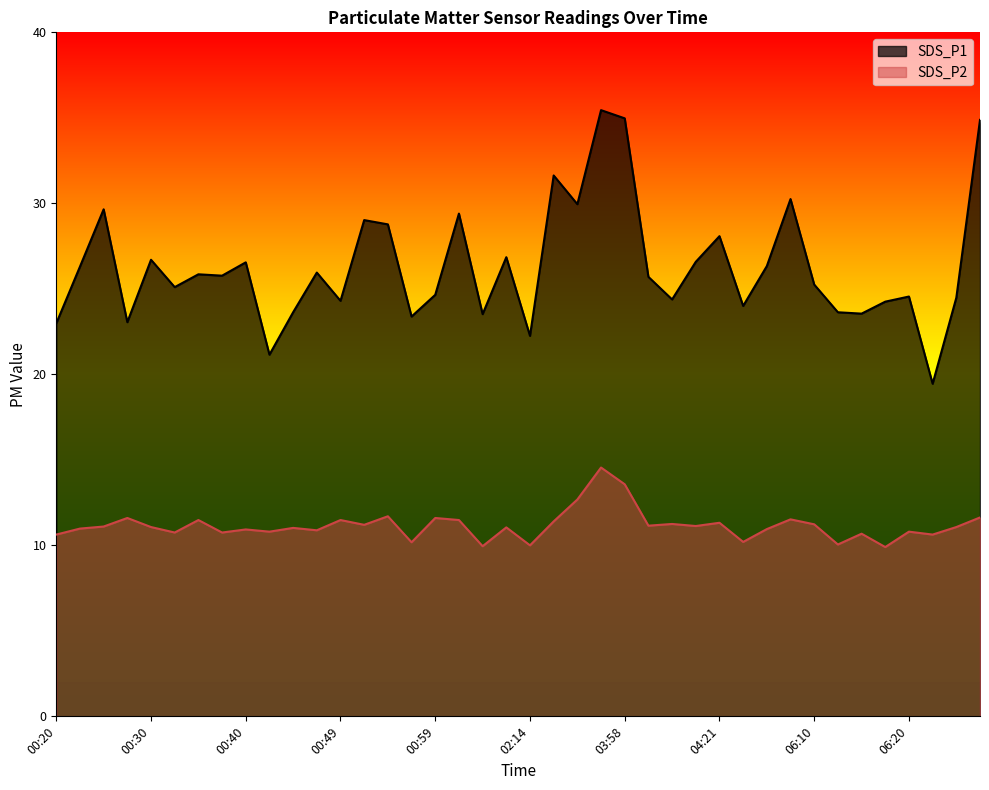

What is the value of the SDS_P2 point at the 7th from the left?

11.5